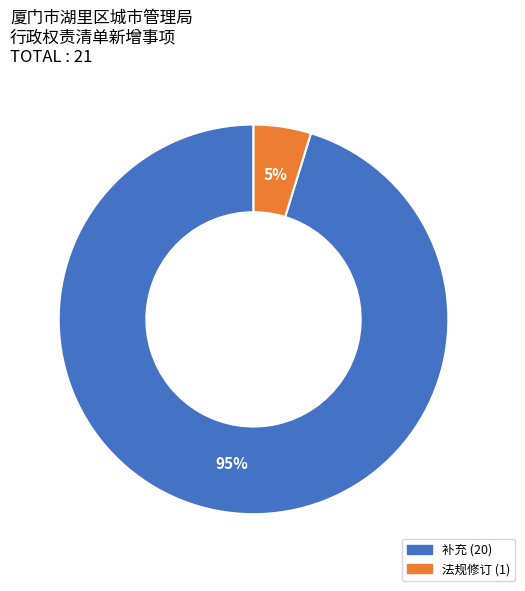

Is there a majority slice in this chart?

Yes